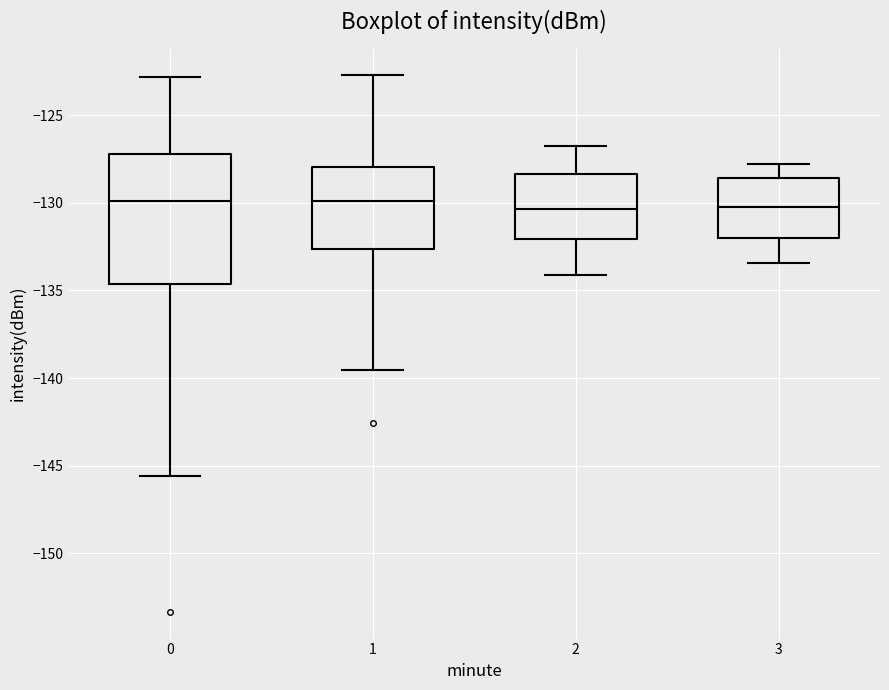

Comparing the boxes themselves (not the whiskers), which one is the tallest?

0